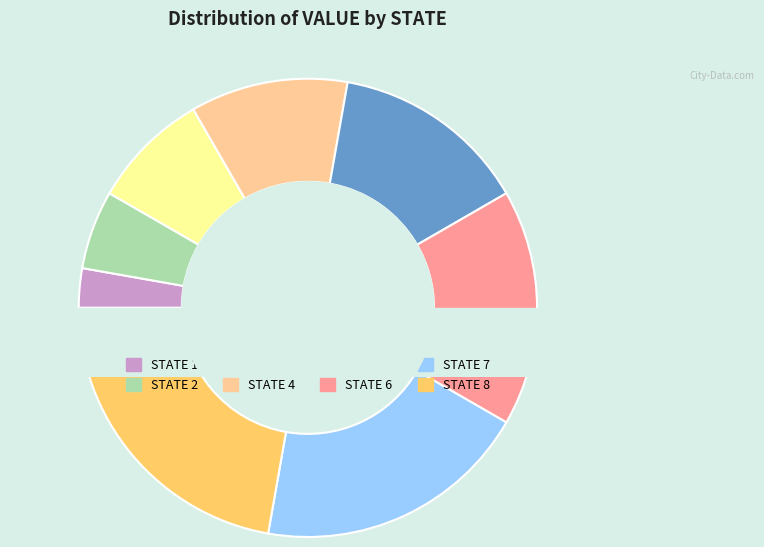

Rank the categories by value from lowest to highest.

1, 2, 3, 4, 5, 6, 7, 8